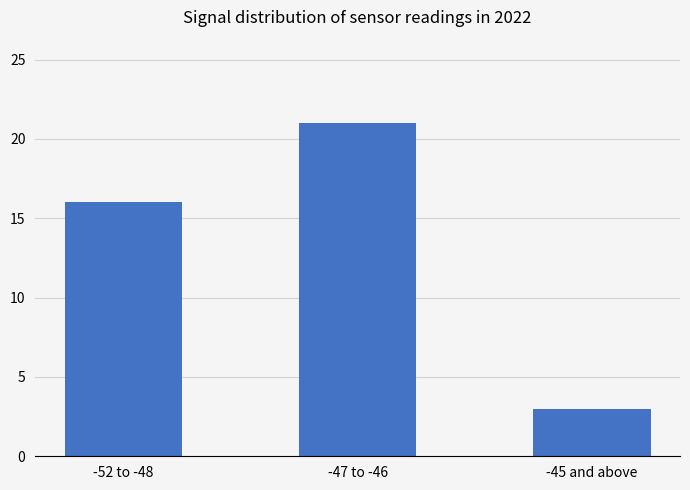

Does the chart contain stacked bars?

No